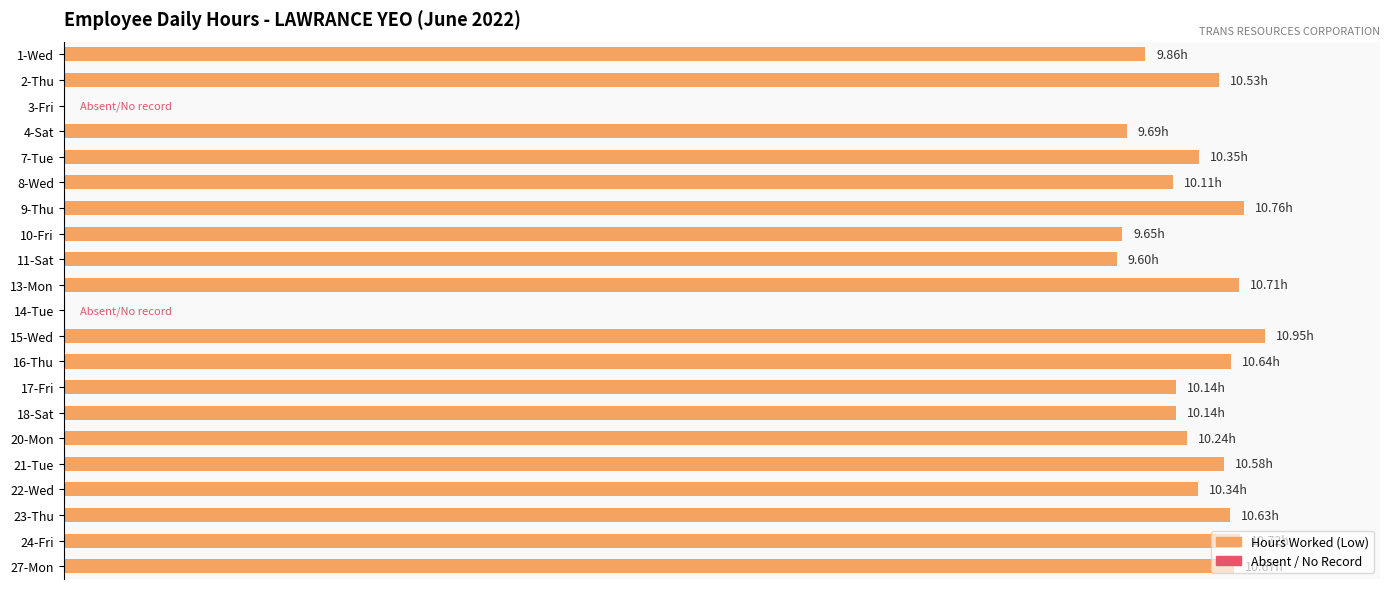

What is the maximum value shown in the chart?

10.9